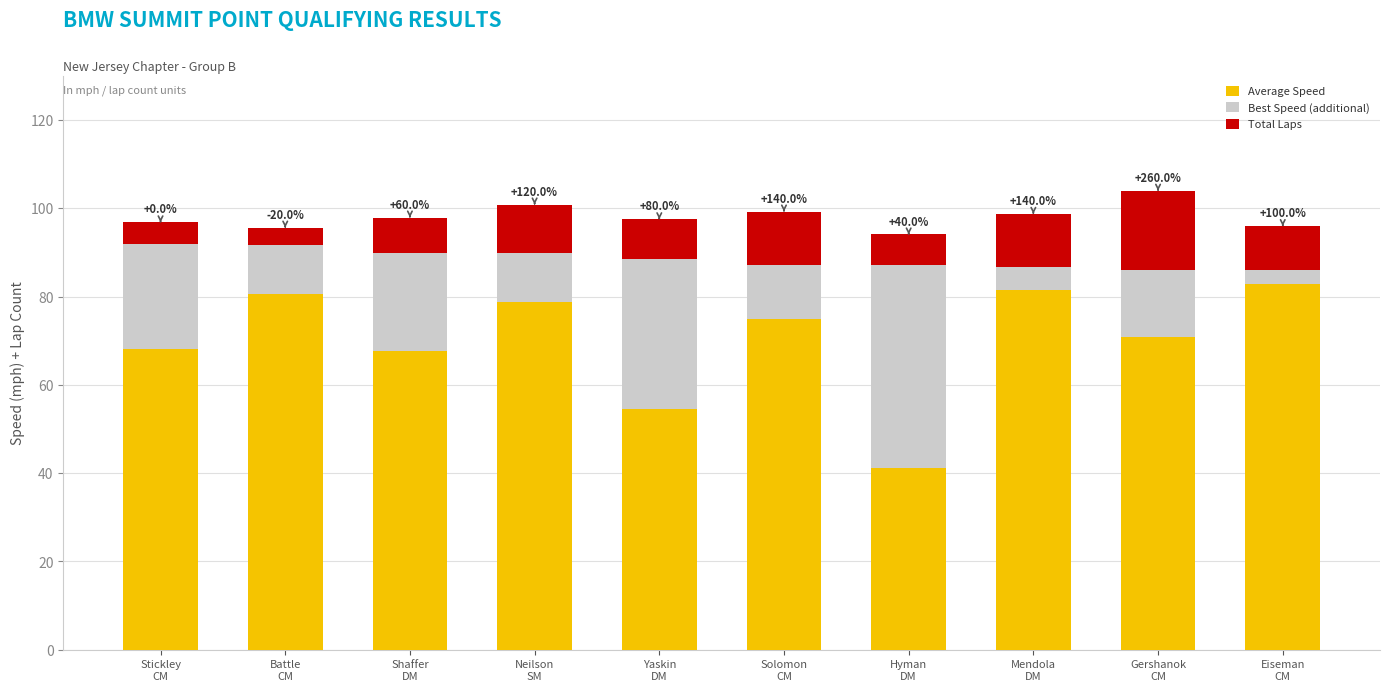

At which category is the sum across all series the highest?

Gershanok
CM